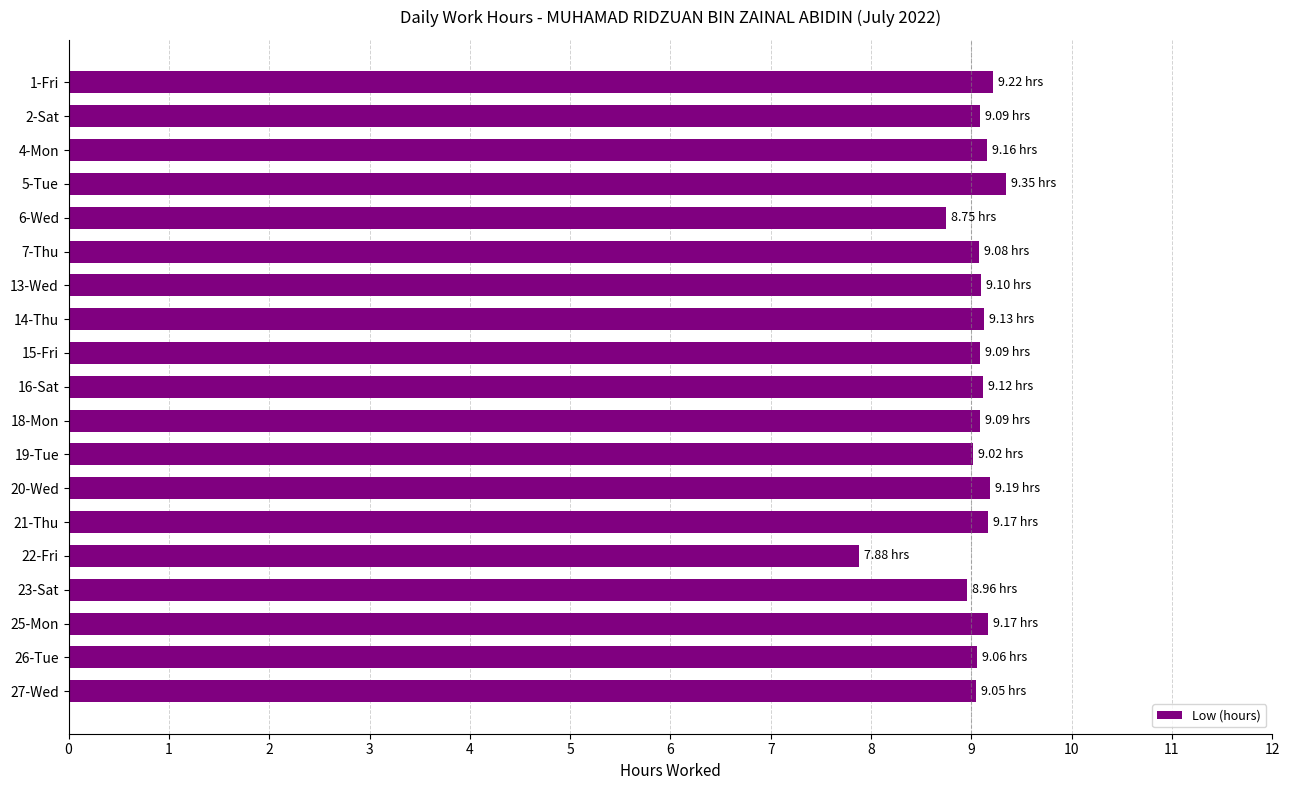

Between 22-Fri and 20-Wed, which is larger?

20-Wed